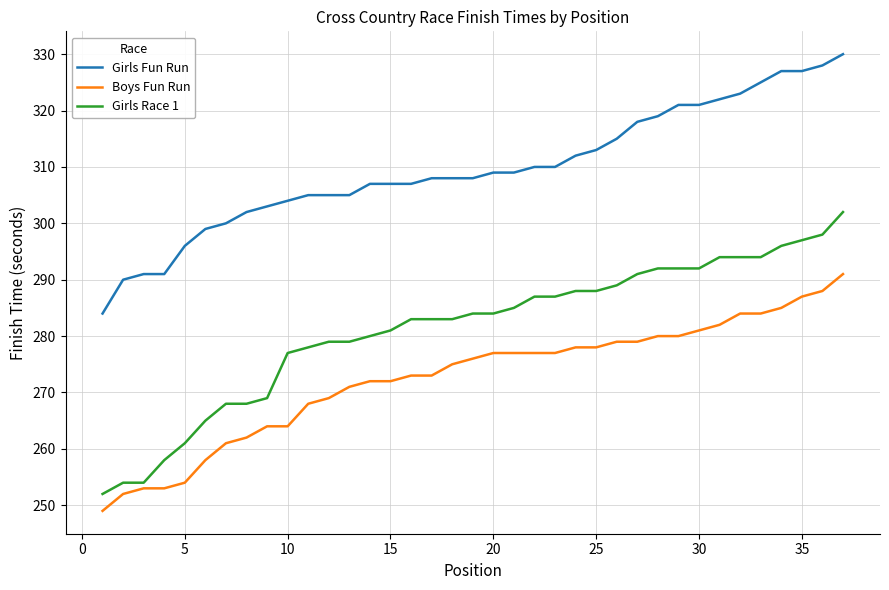

Which series has the largest total across all categories?

Girls Fun Run